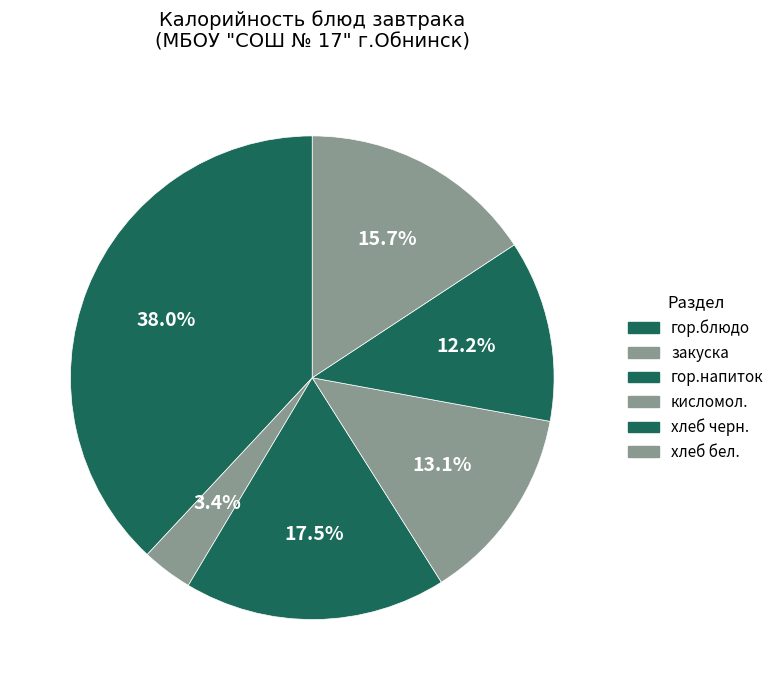

Is there any slice that represents more than half of the pie?

No